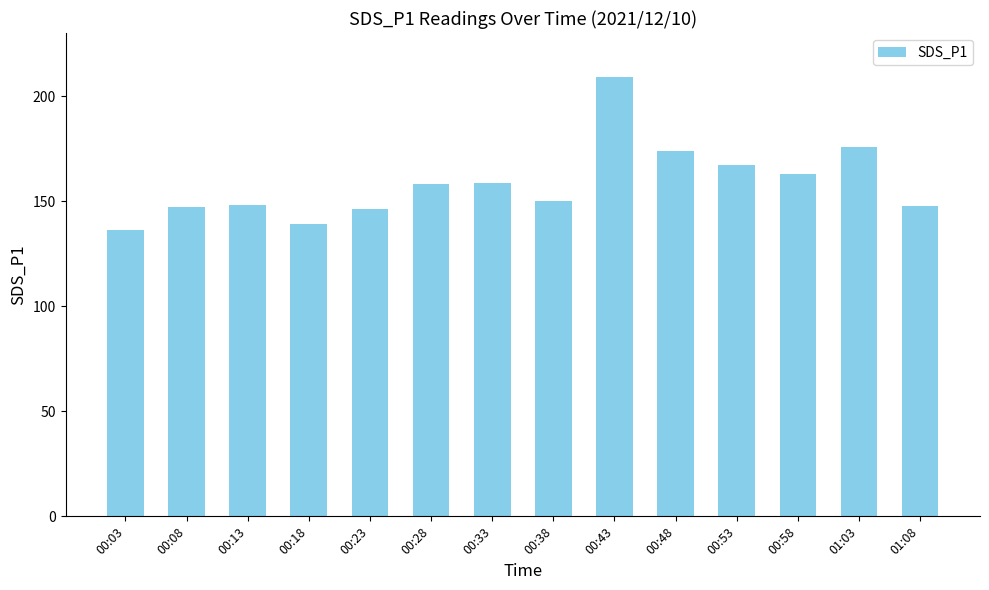

What is the average value?

158.6